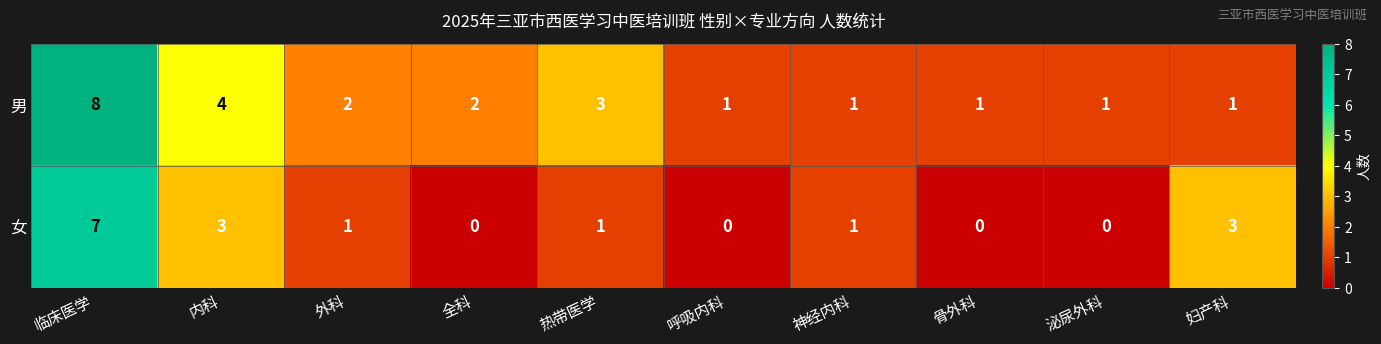

What is the sum of all 女 values?

16